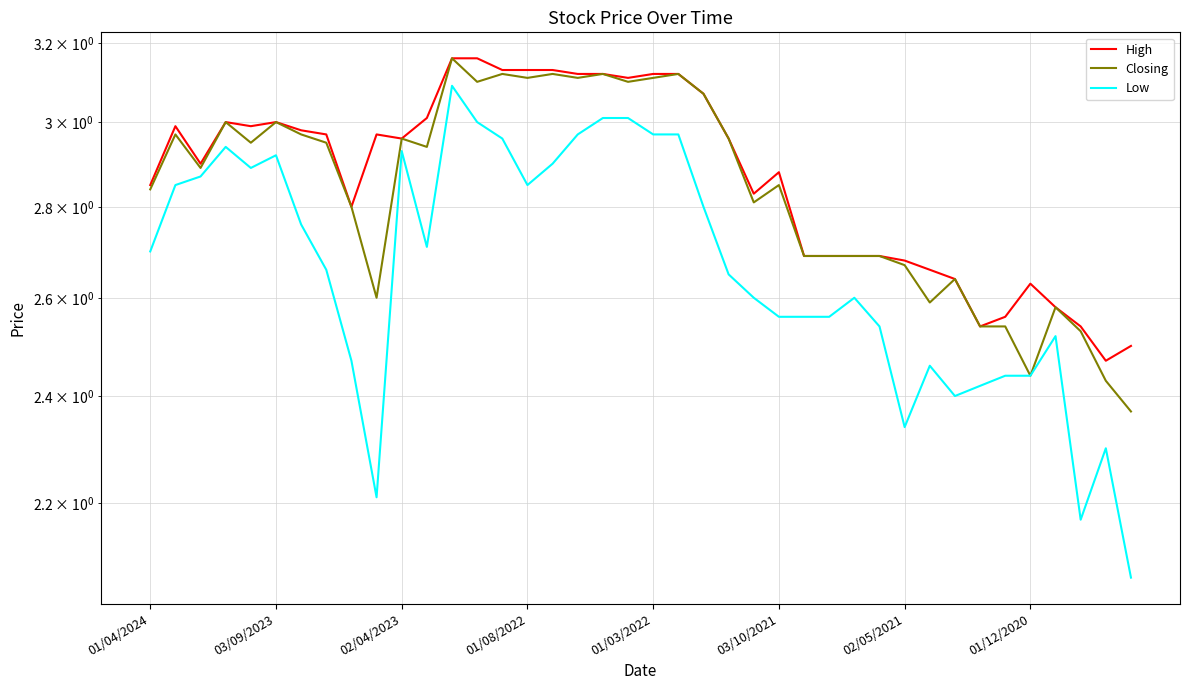

Rank the series by their average value, from lowest to highest.

Low, Closing, High